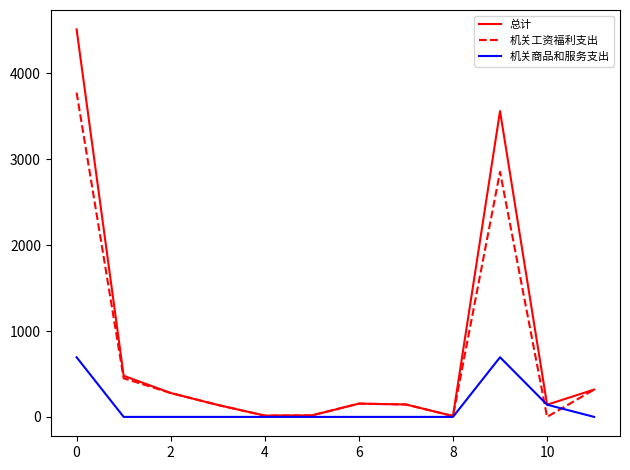

Which series has the widest spread of values?

总计